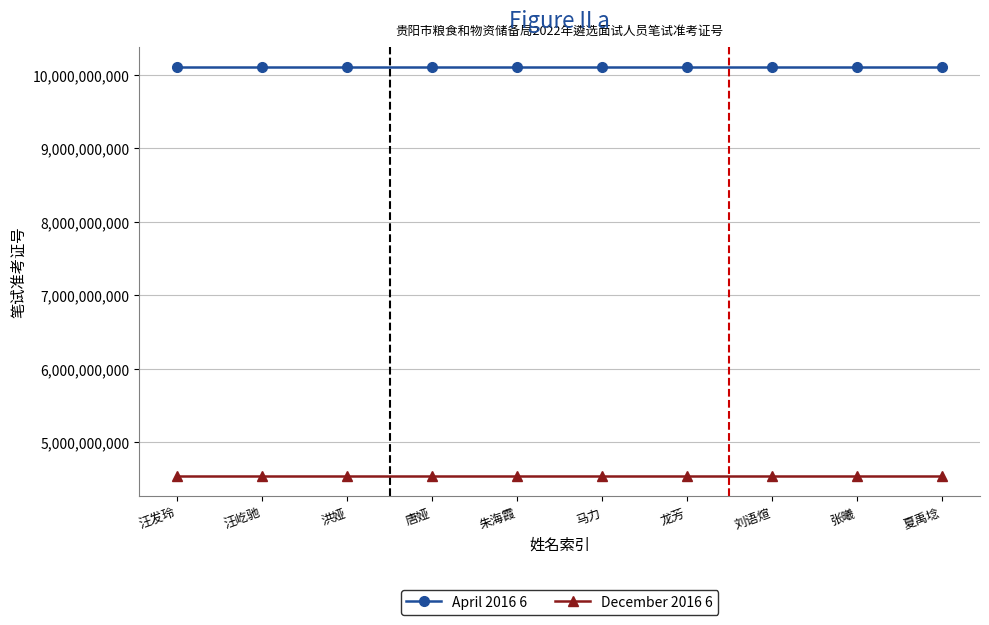

What is the spread (max minus min) of values at 朱海霞?

5555566937.7